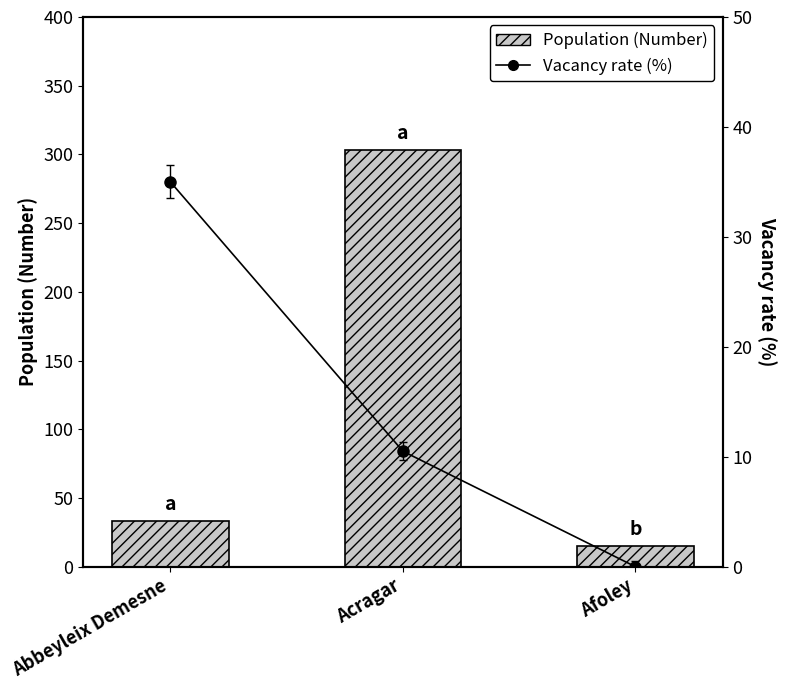

What is the total value across all series at Afoley?

15.0